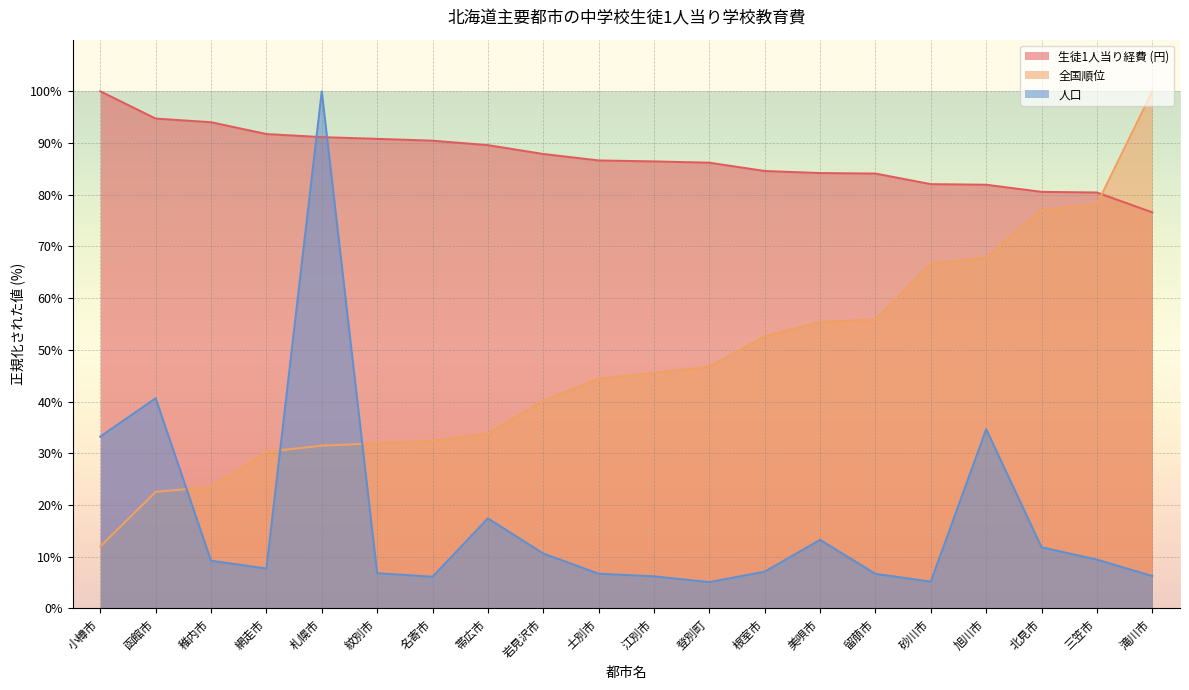

Reading left to right, what are all the values shown in this chart?

生徒1人当り経費 (円): 100.0	94.7	94.0	91.7	91.1	90.8	90.5	89.6	87.9	86.6	86.4	86.2	84.6	84.2	84.1	82.0	81.9	80.6	80.4	76.6
全国順位: 12.0	22.5	23.5	30.3	31.5	31.9	32.4	33.8	40.1	44.4	45.5	46.7	52.6	55.4	55.9	66.7	67.8	77.0	78.2	100.0
人口: 33.2	40.6	9.2	7.7	100.0	6.8	6.1	17.4	10.6	6.7	6.2	5.1	7.1	13.2	6.7	5.2	34.6	11.8	9.4	6.2